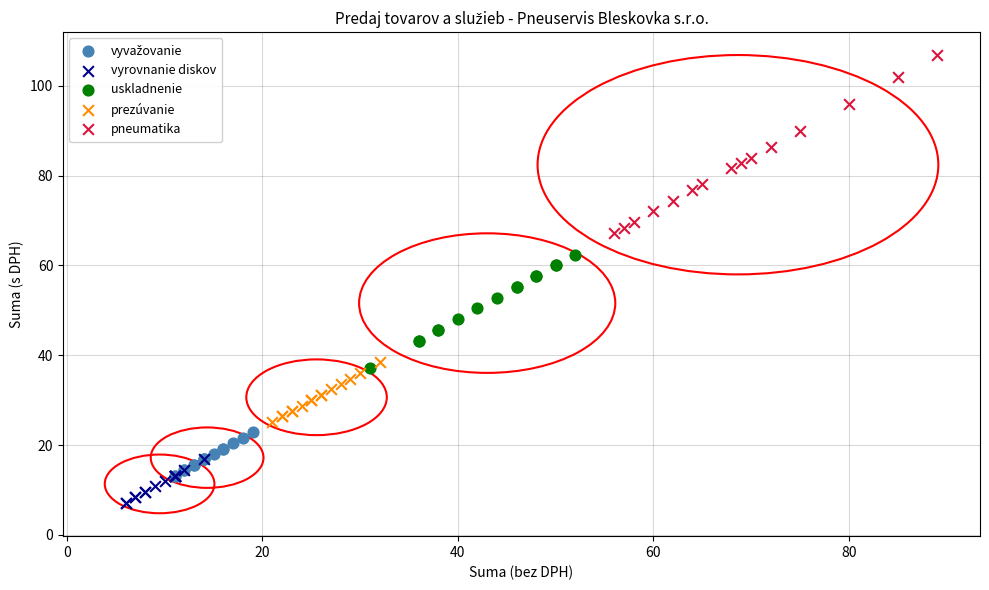

Which series contains the highest Y value?

pneumatika